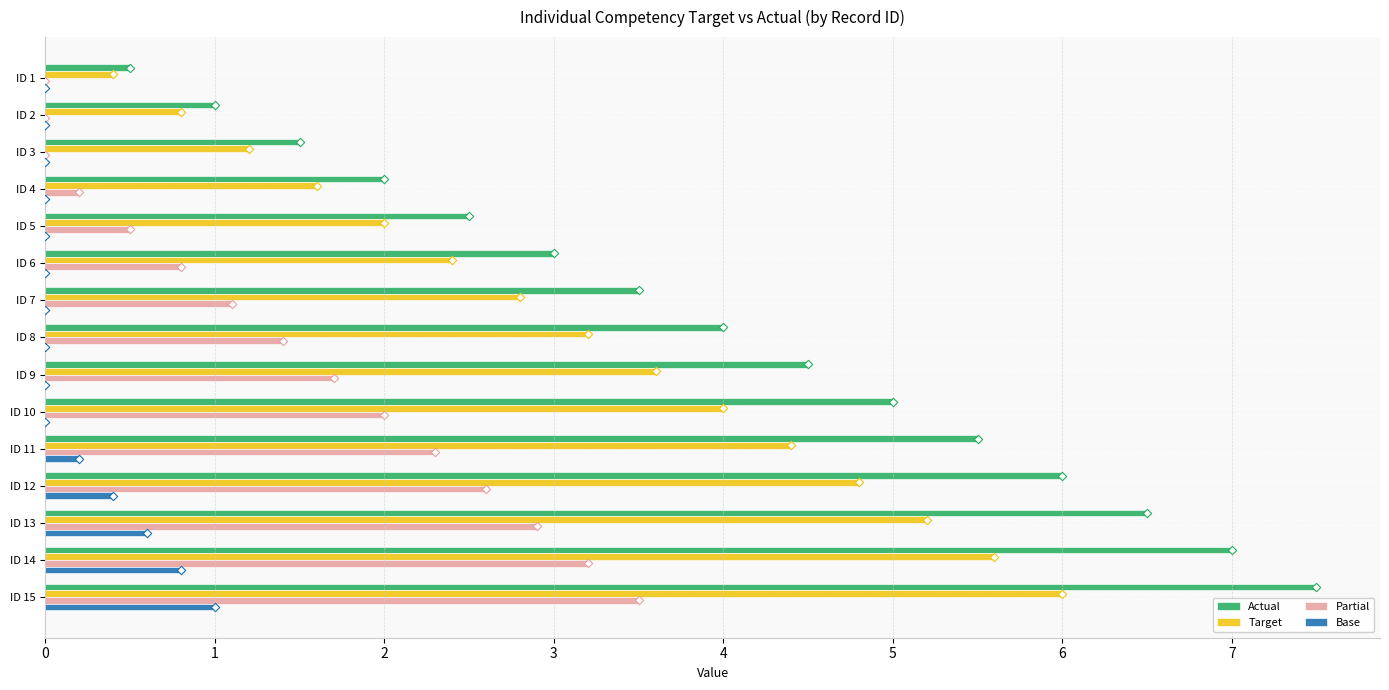

Is the value of Target at ID 5 greater than the value of Base at ID 15?

Yes